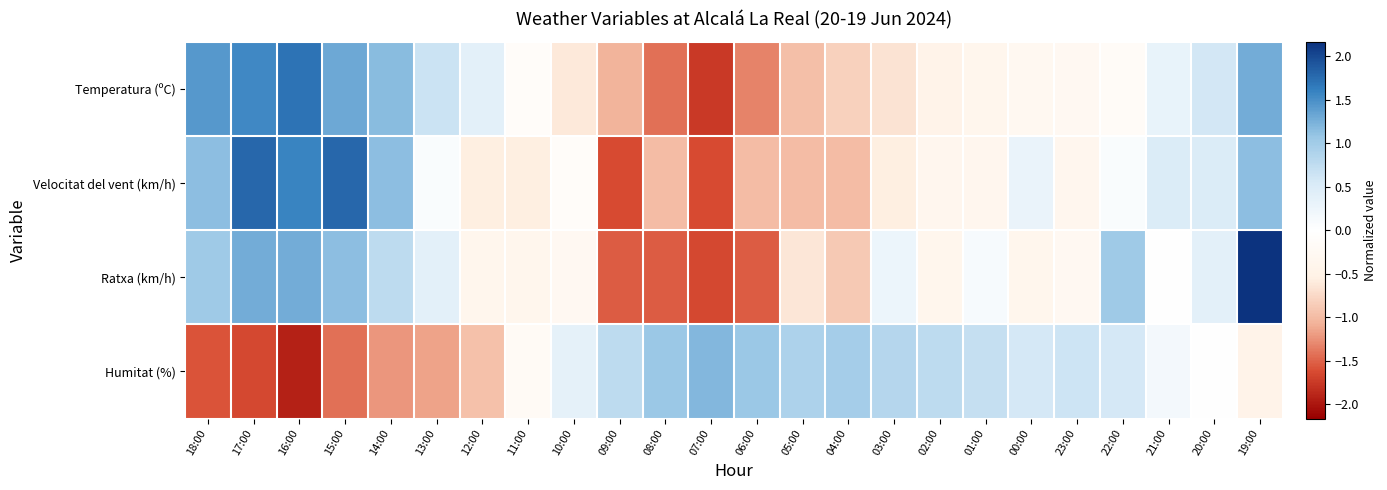

Which has a higher value, 15:00 or 00:00?

15:00